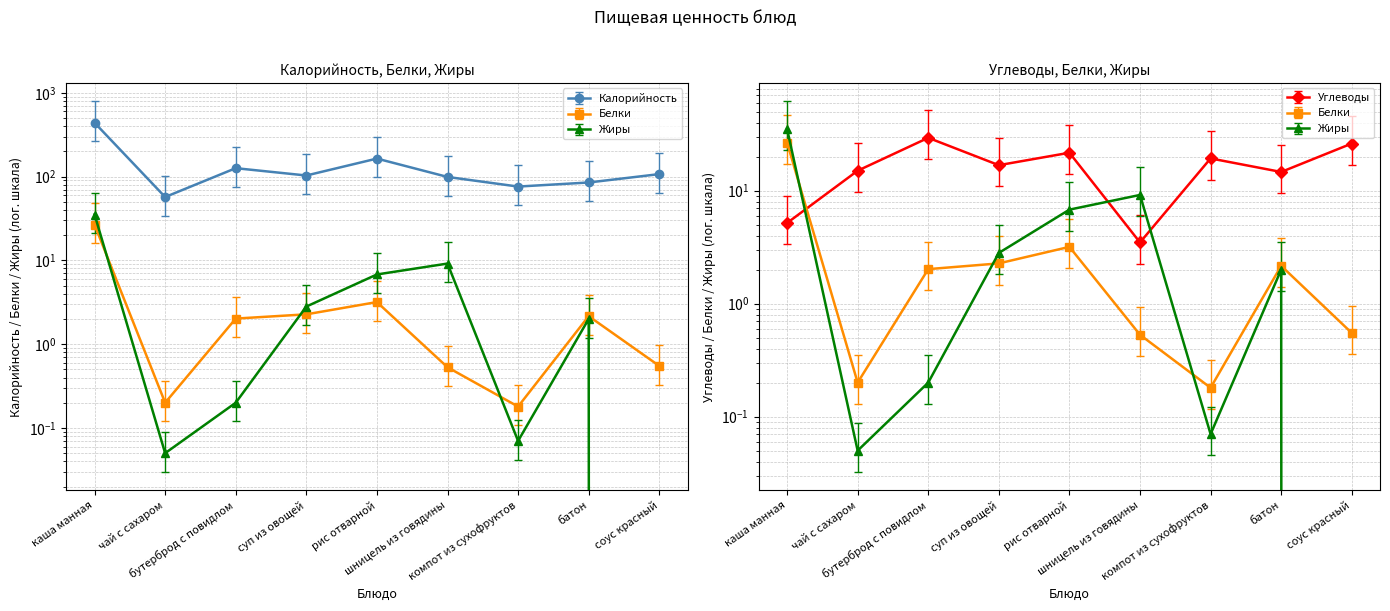

The Углеводы series shows 61.1 at рис отварной. True or false?

False